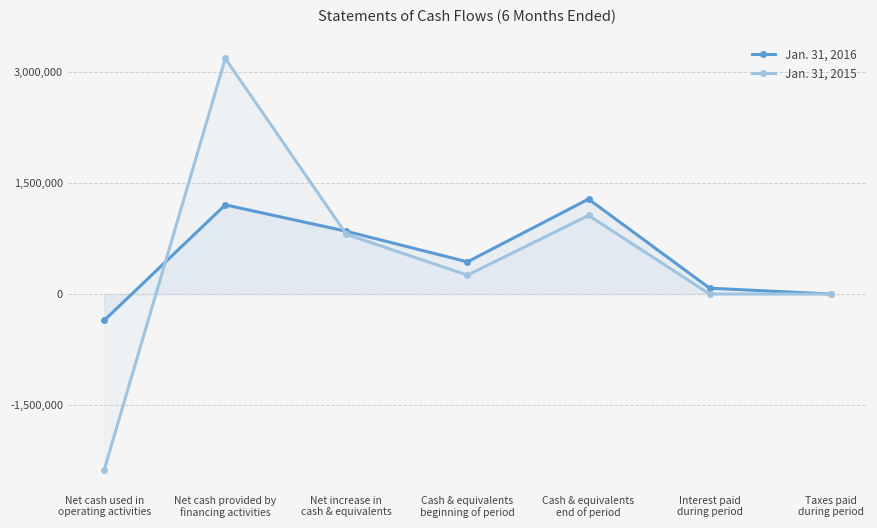

Reading right to left, transcribe all the data shown in this chart.

Jan. 31, 2016: 0	78865	1281556	434217	847339	1203500	-356161
Jan. 31, 2015: 0	0	1060919	254770	806149	3180487	-2374338